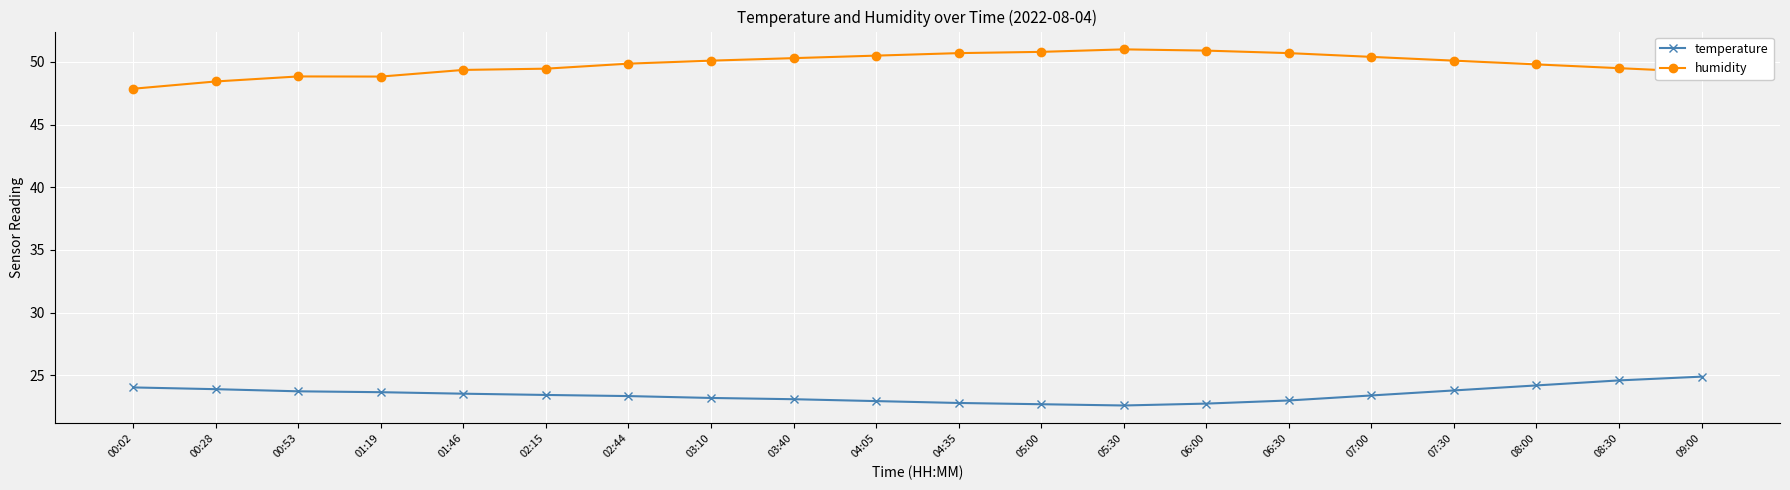

What is the difference between the highest and lowest values at 06:30?

27.7